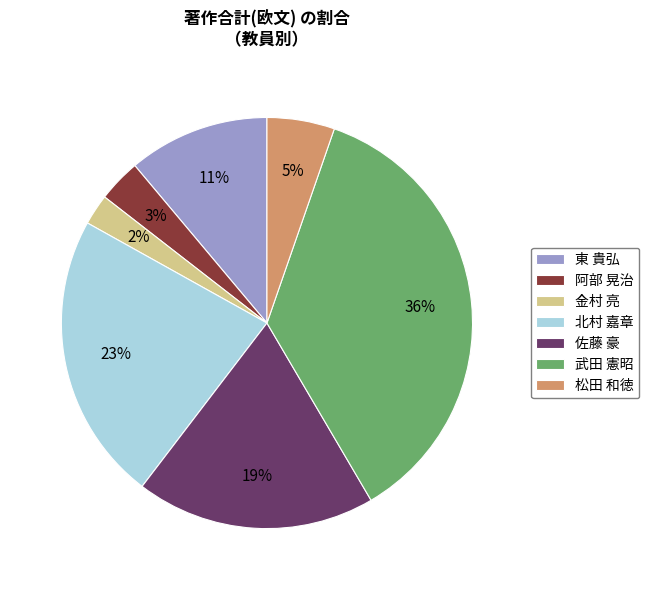

To the nearest percent, what percentage of the pie is 松田 和徳?

5%